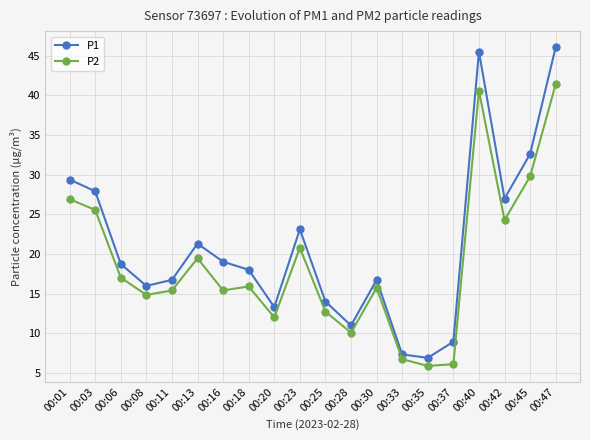

Rank the series by their average value, from lowest to highest.

P2, P1